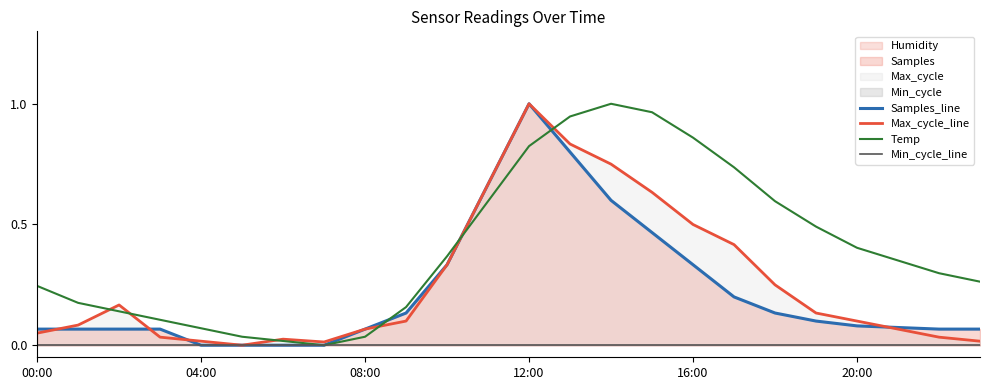

Which series changed the most between 14 and 18?

Max_cycle_line